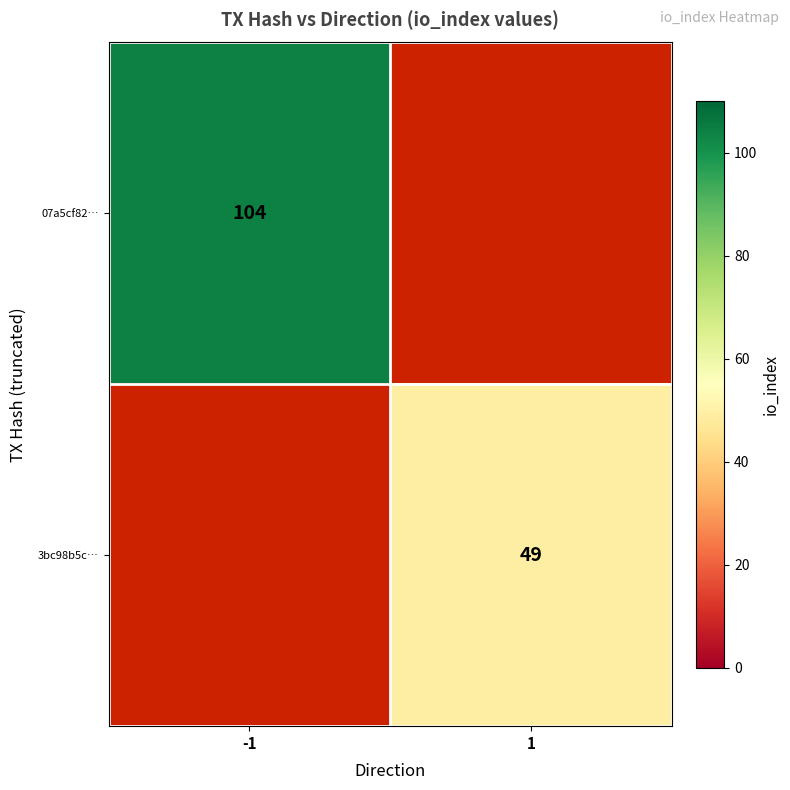

Which label corresponds to the smallest value in the chart?

1